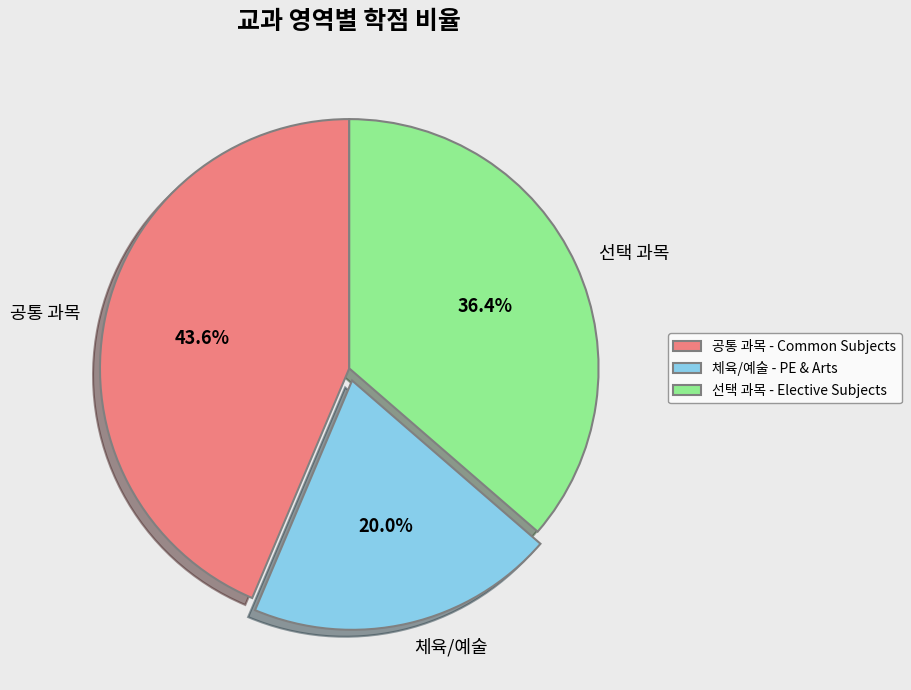

What percentage is NOT represented by 체육/예술?

80.0%